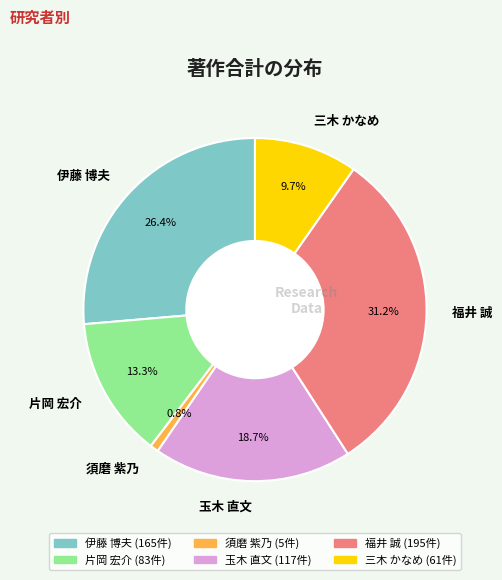

What is the smallest slice in the pie chart?

須磨 紫乃